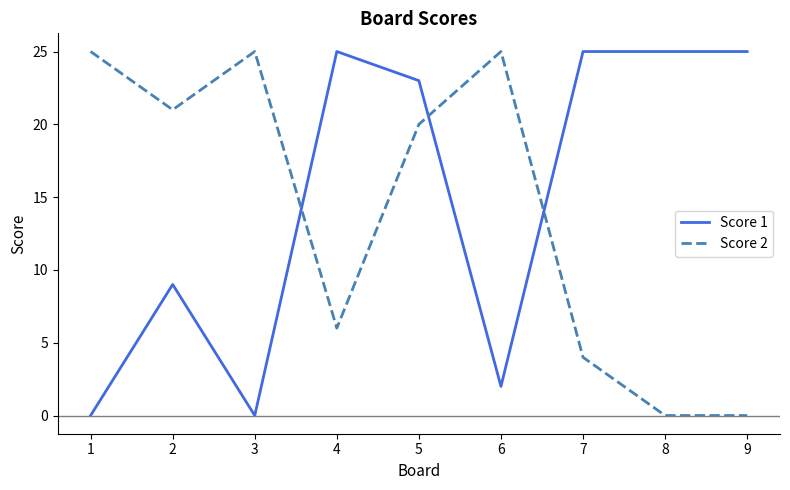

Is this an area chart (filled region under the line)?

No